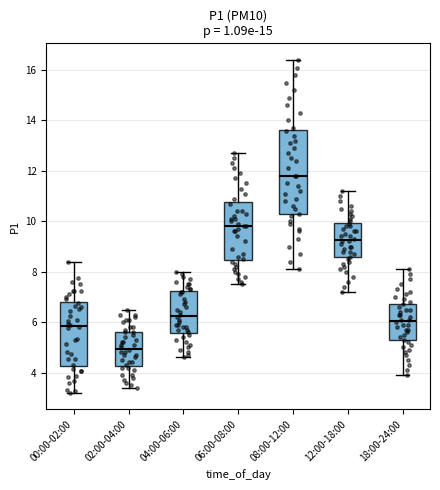

Which box's median line is the highest?

08:00-12:00